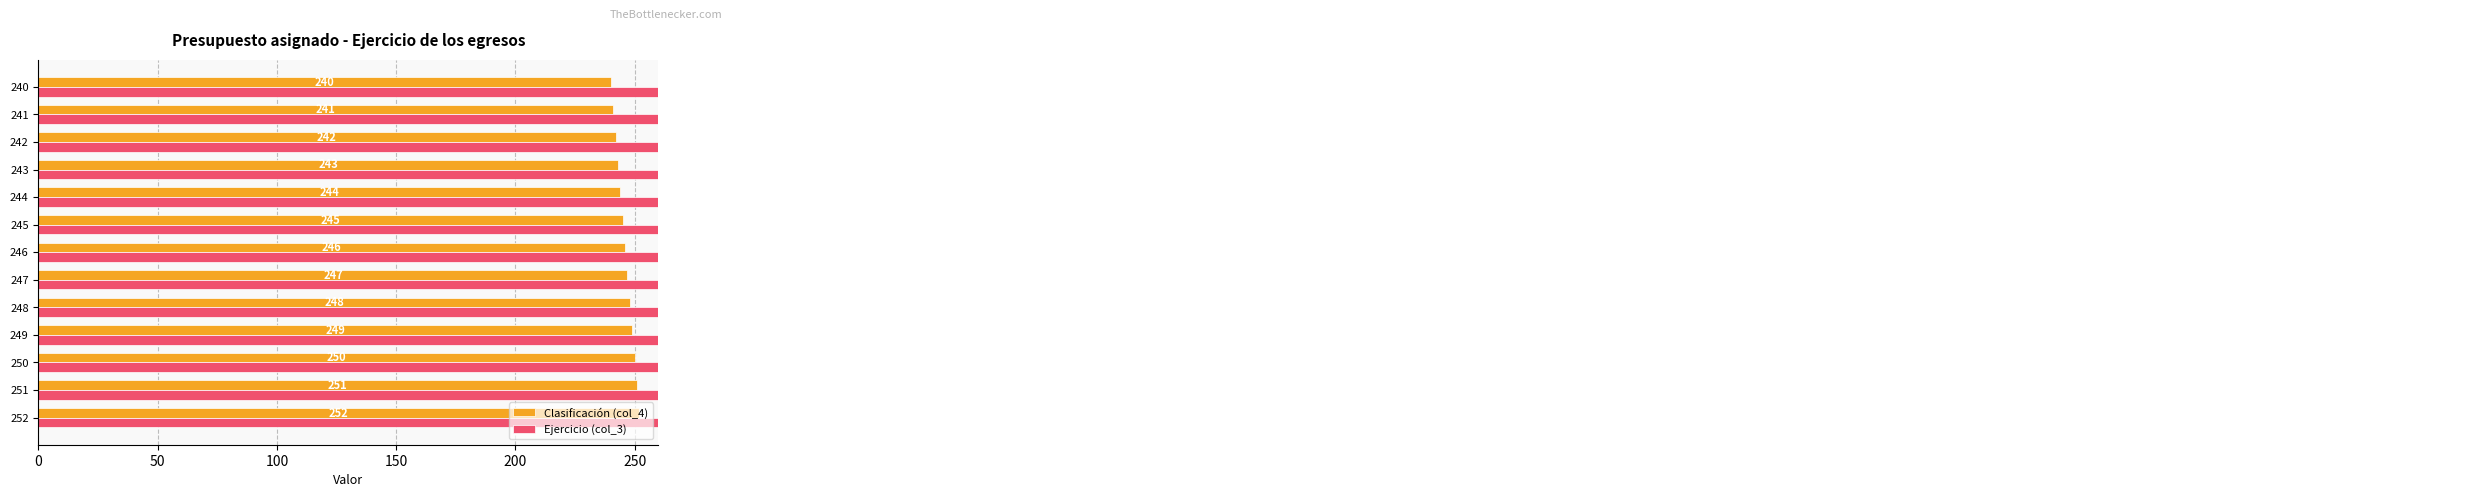

Which series changed the most between 10 and 12?

Clasificación (col_4)